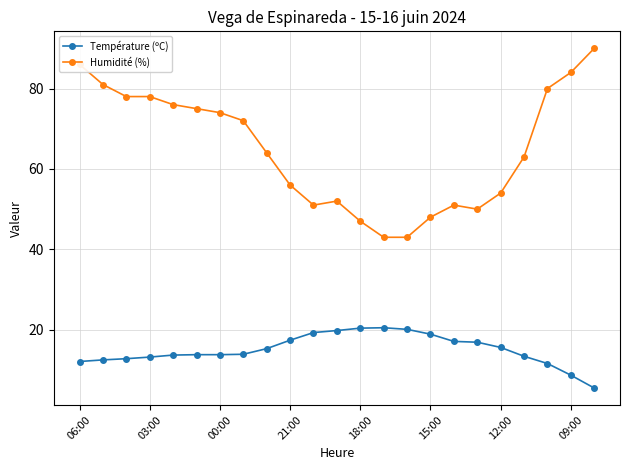

What is the difference between the maximum and minimum values in the Température (ºC) series?

15.0